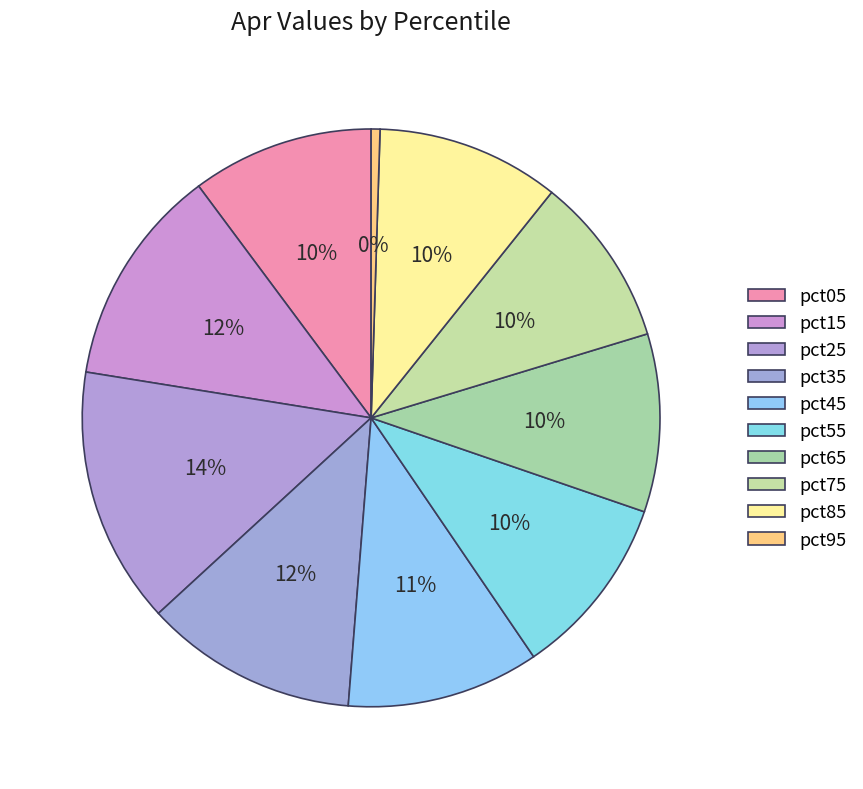

To the nearest percent, what percentage of the pie is pct05?

10%